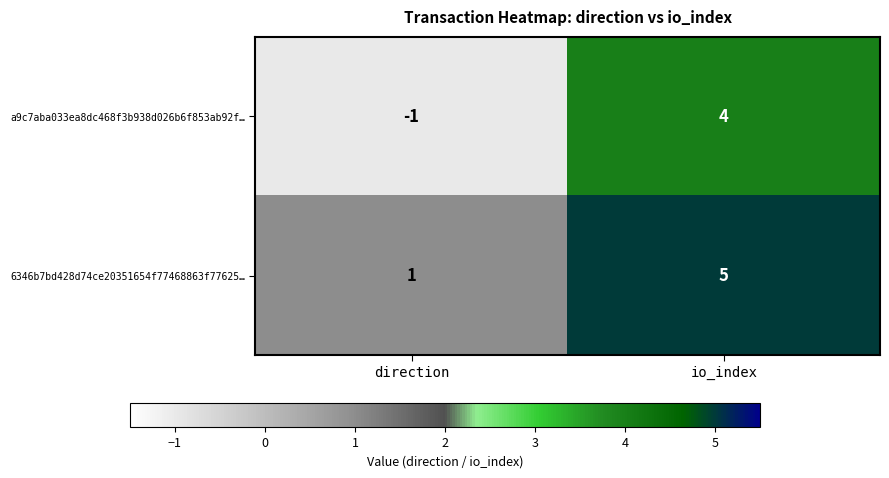

What is the difference between the 6346b7bd428d74ce20351654f77468863f77625… values at direction and io_index?

4